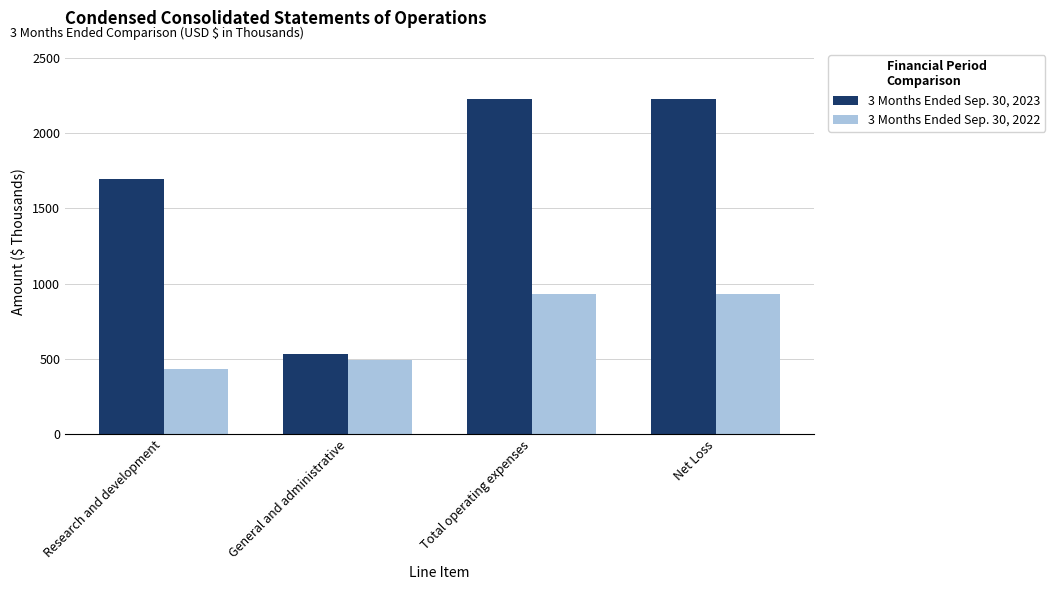

What position from the left is Net Loss?

4